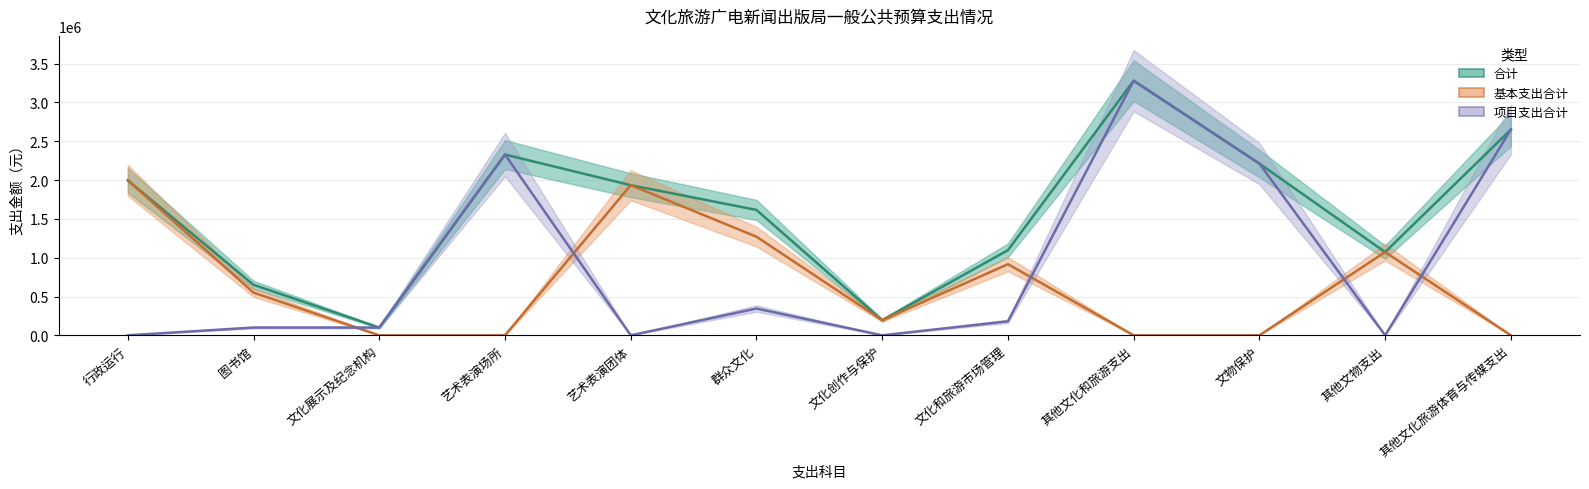

Which series changed the most between 行政运行 and 文化创作与保护?

合计